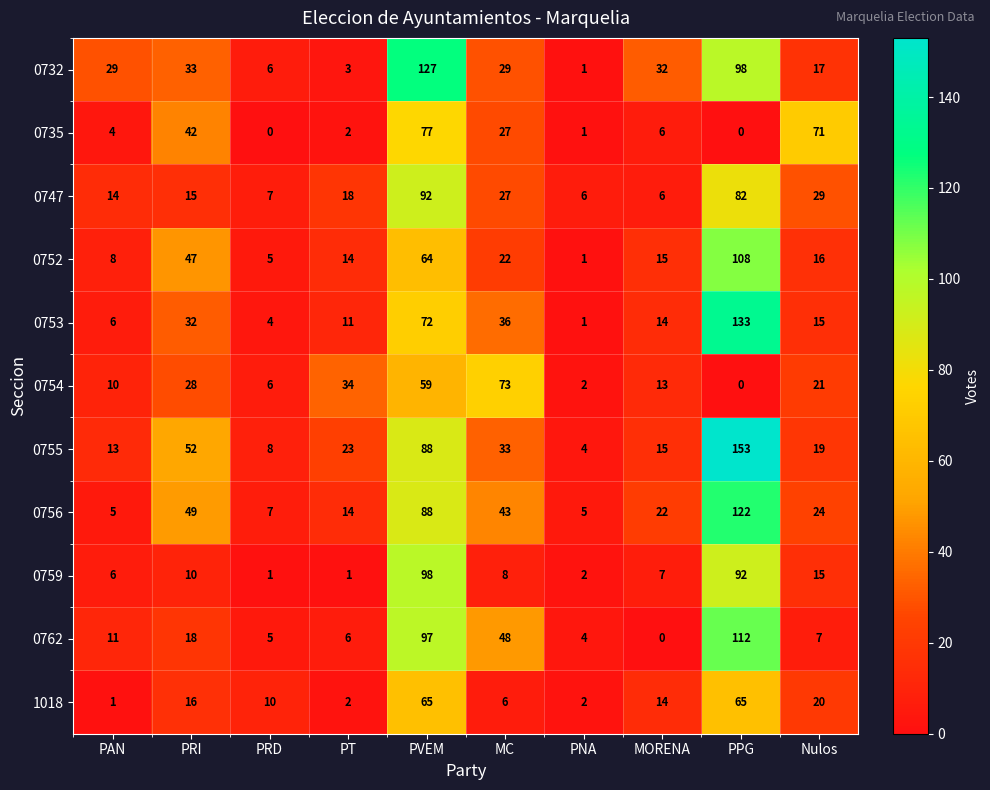

At how many categories does at least one series exceed 33?

6